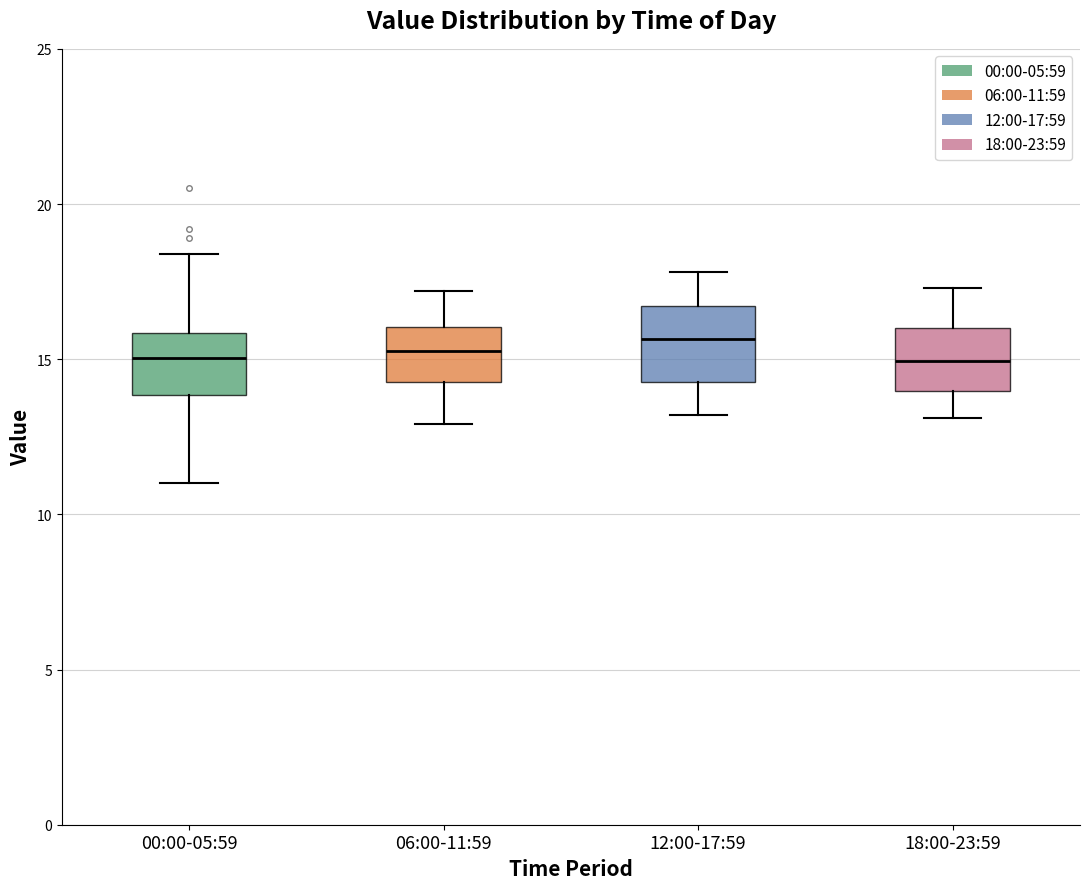

Reading left to right, transcribe this box plot: for each box, give where its median line is, the range the box spans, and where its two whiskers end, as read against the y-axis. The values are not printed on the chart, so give them approximately, as read against the axis.

00:00-05:59: median 15.0, box 14.0 to 16.0, whiskers 11.0 to 18.5
06:00-11:59: median 15.5, box 14.5 to 16.0, whiskers 13.0 to 17.0
12:00-17:59: median 15.5, box 14.5 to 16.5, whiskers 13.0 to 18.0
18:00-23:59: median 15.0, box 14.0 to 16.0, whiskers 13.0 to 17.5